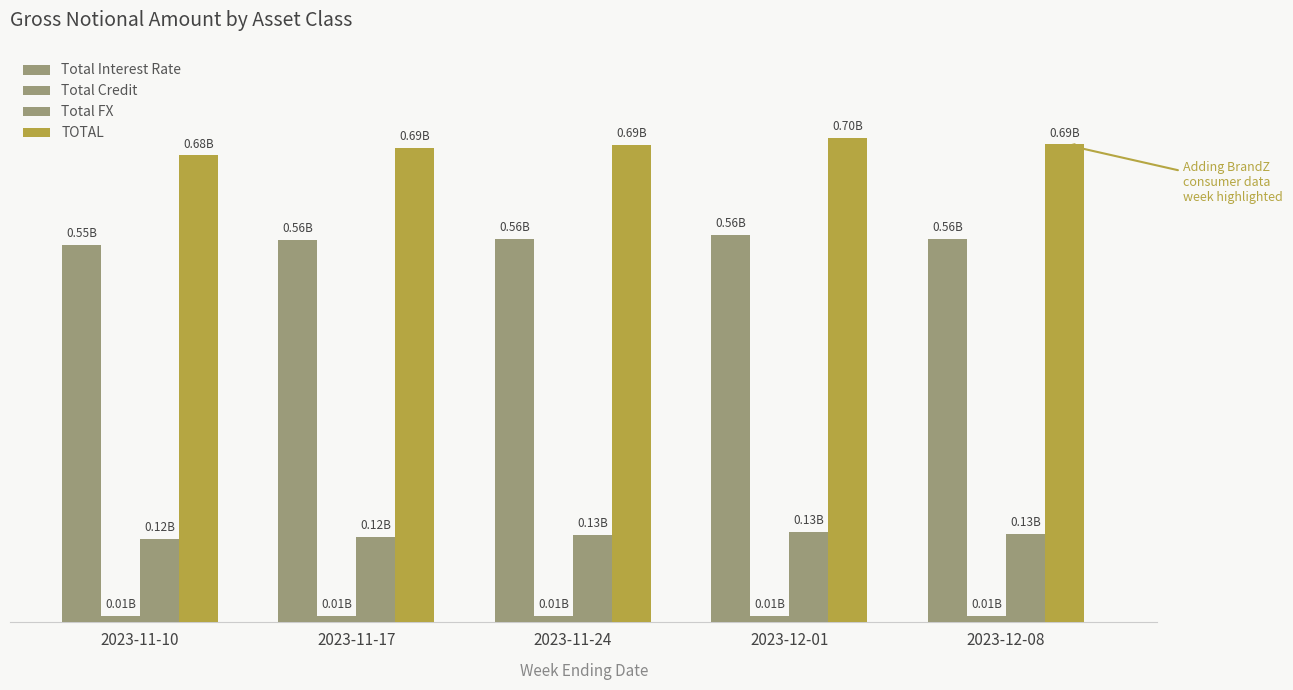

What is the approximate value of Total Interest Rate at 2023-11-24?

556641644